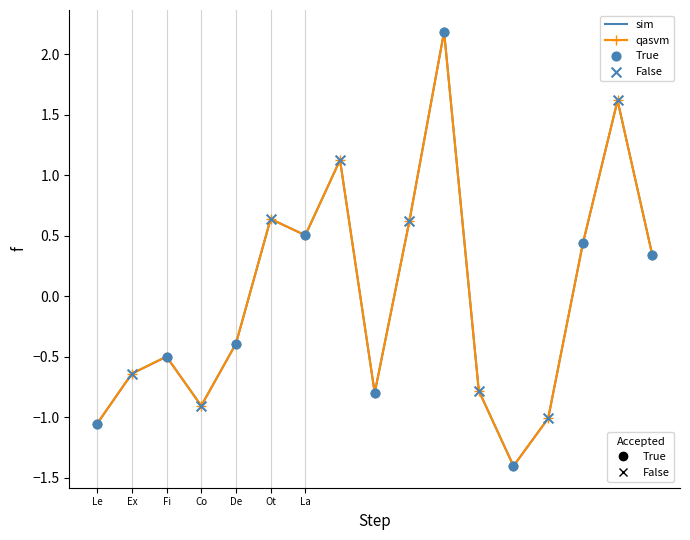

What is the minimum value shown in the chart?

-1.4